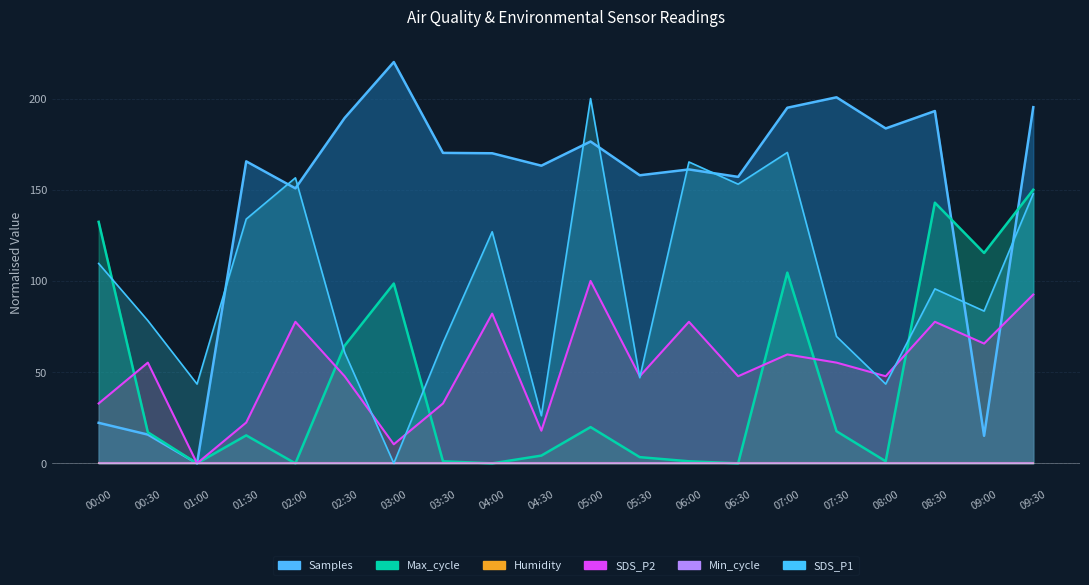

Which series ends up on top after the final intersection of SDS_P1 and Max_cycle?

Max_cycle